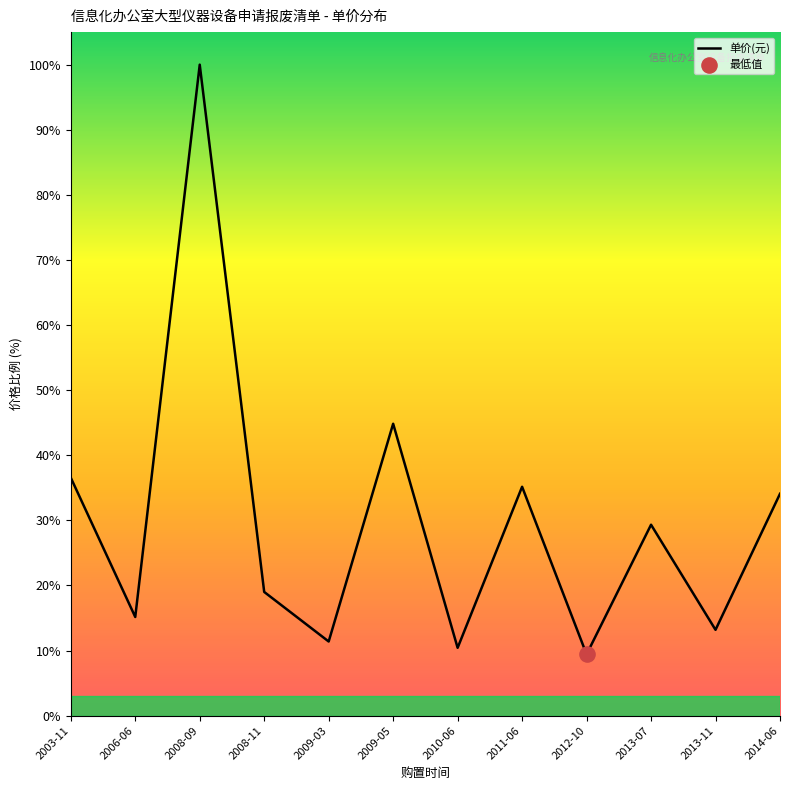

What is the change in value from 2013-07 to 2013-11?

-16.1